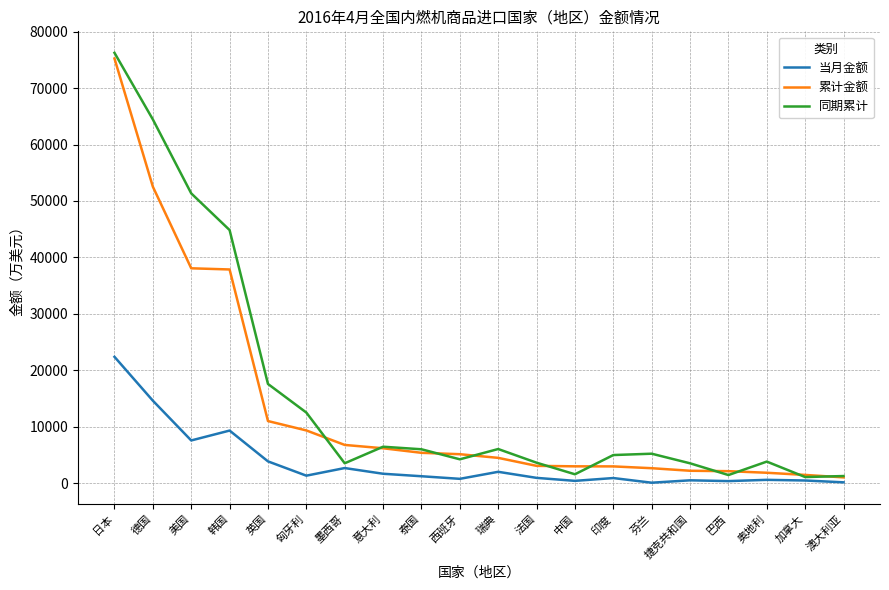

True or false: 同期累计 has a value of 4071.7 at 匈牙利.

False